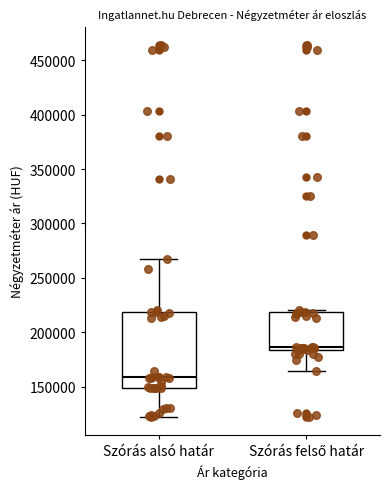

Where does the lower whisker of the box for Szórás alsó határ end on the y-axis? The values are not printed on the chart, so give them approximately, as read against the axis.

120000